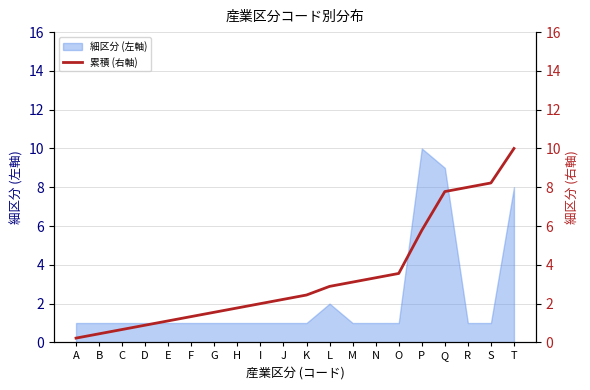

The value of 細区分 (左軸) at H is 0. True or false?

False